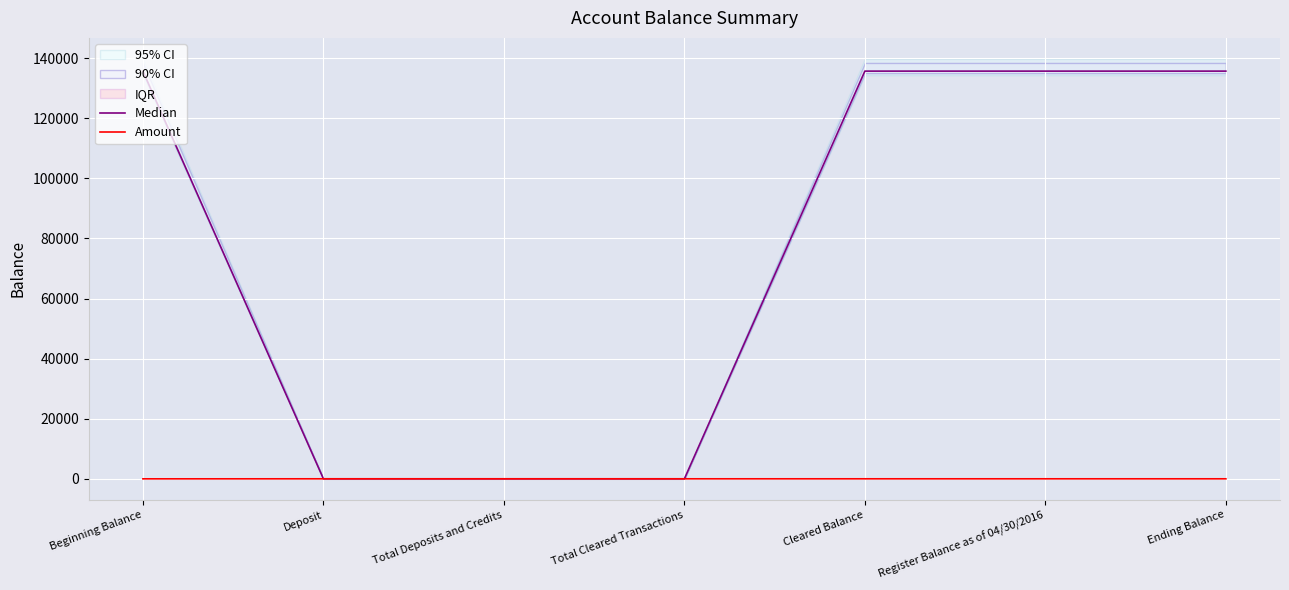

The value of Median at Deposit is 8.6. True or false?

True